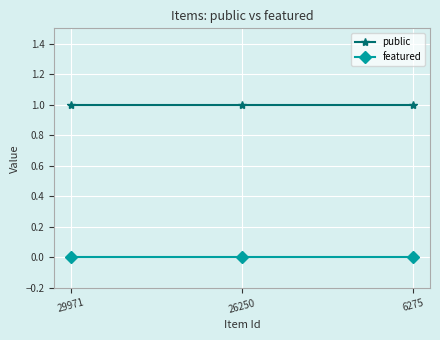

Rank the series by their maximum value, from highest to lowest.

public, featured